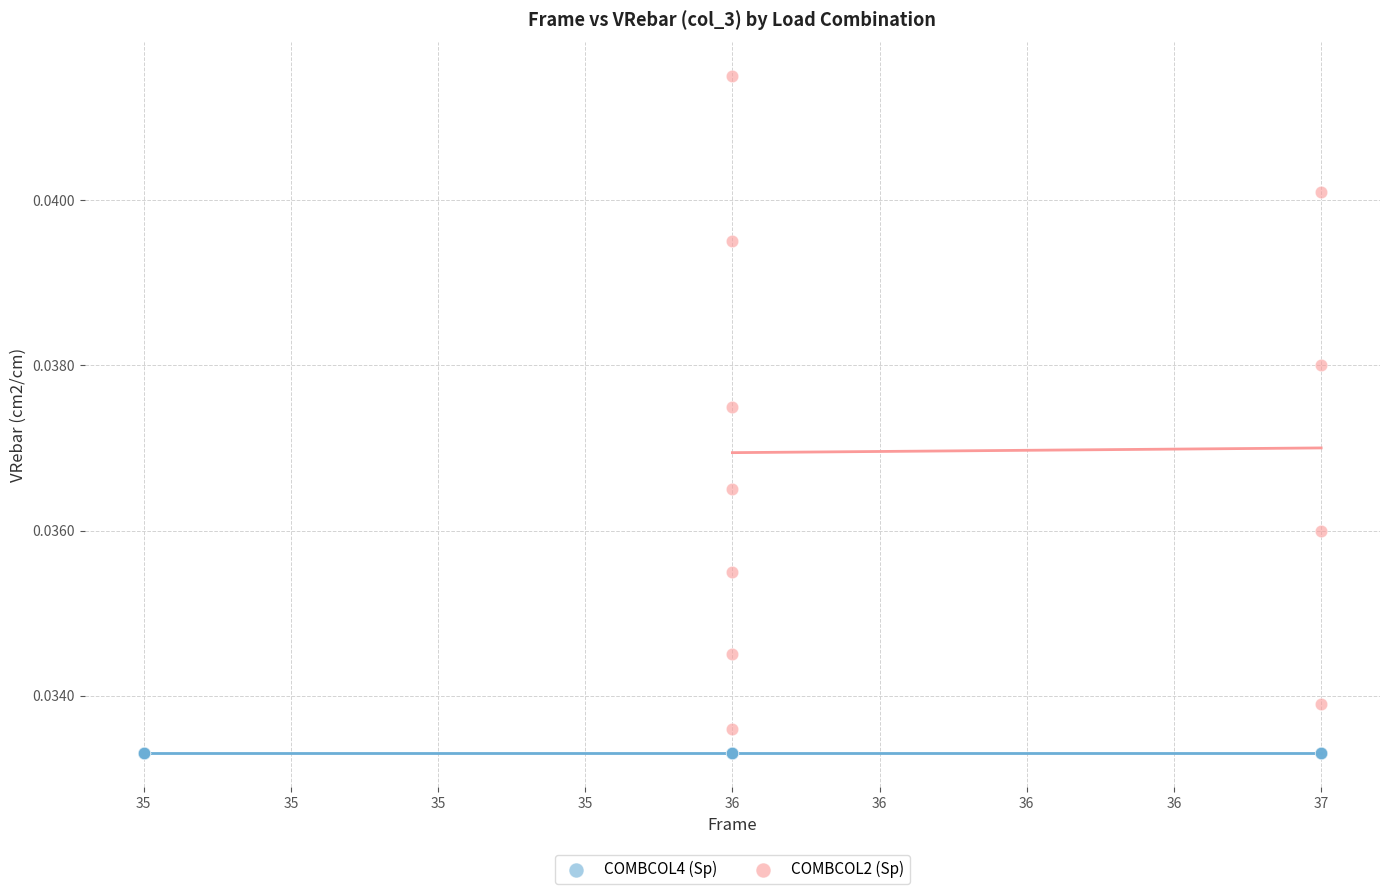

Which series reaches the maximum Y coordinate?

COMBCOL2 (Sp)